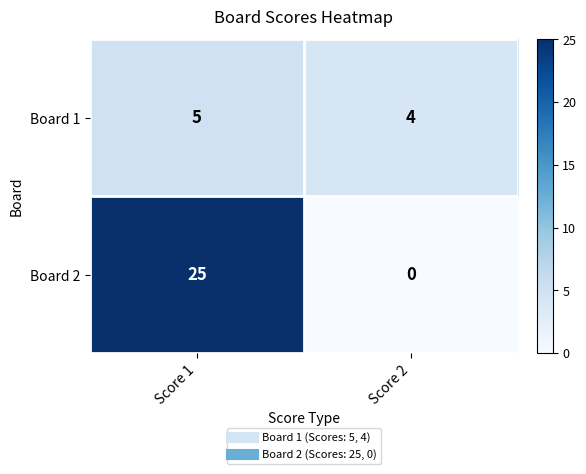

At how many categories does at least one series exceed 15?

1